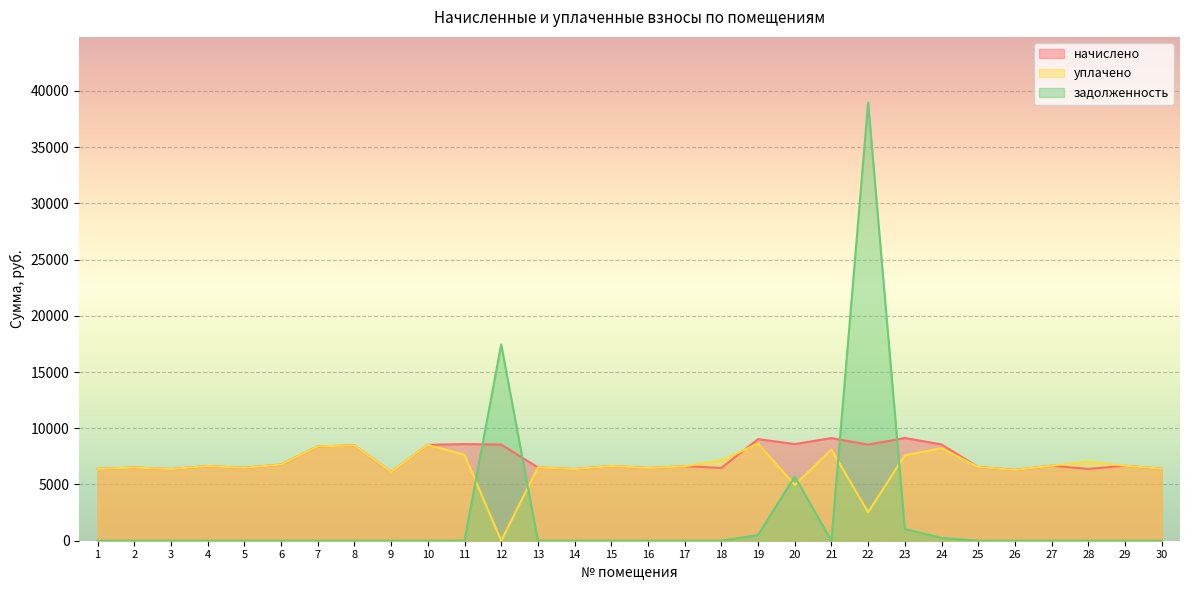

What is the total value across all series at 7?

16773.1